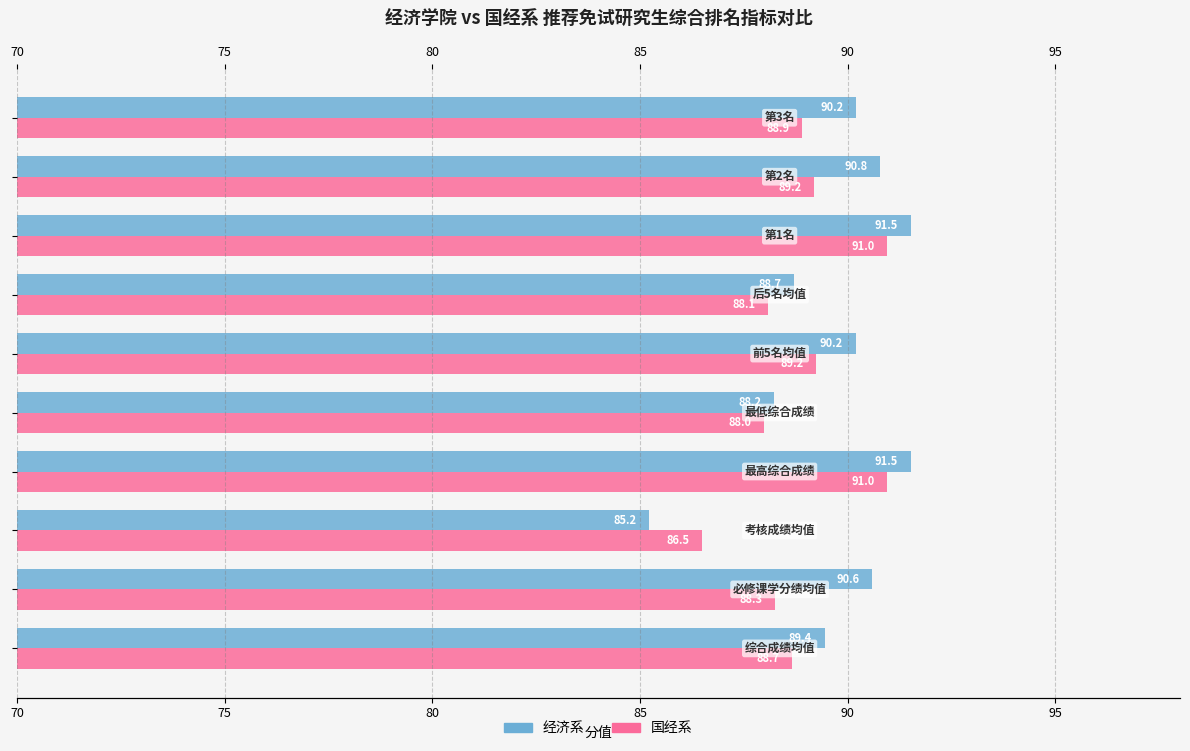

What is the maximum value shown in the chart?

91.5